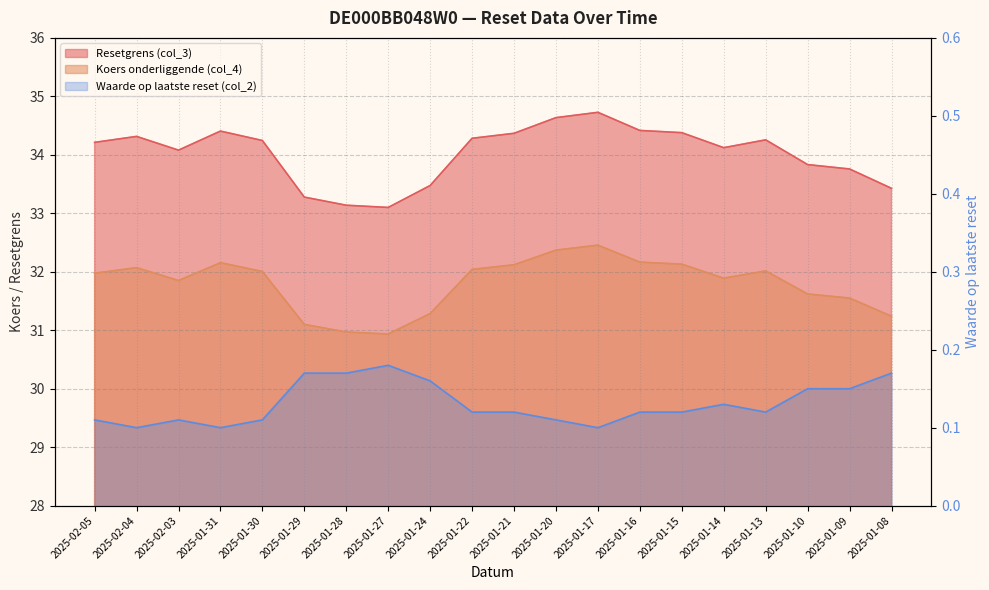

Is the value of Waarde op laatste reset (col_2) at 2025-01-10 greater than the value of Koers onderliggende (col_4) at 2025-02-04?

No